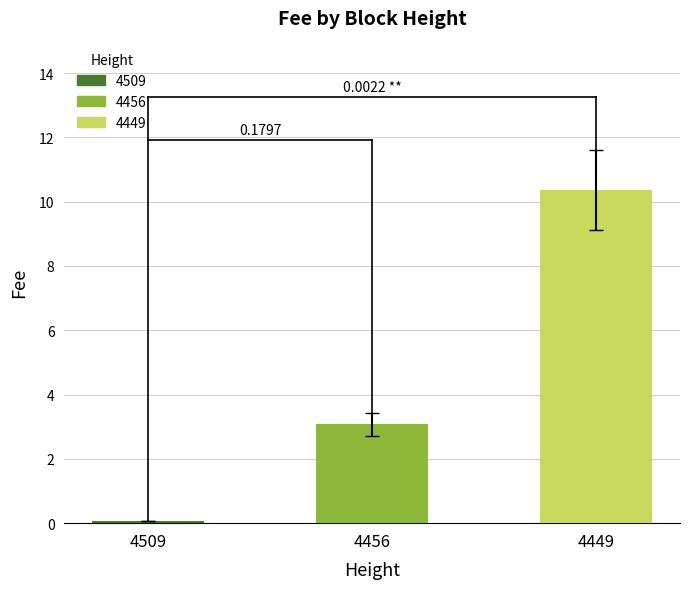

Reading left to right, transcribe all the data shown in this chart.

4509=0.1	4456=3.1	4449=10.3